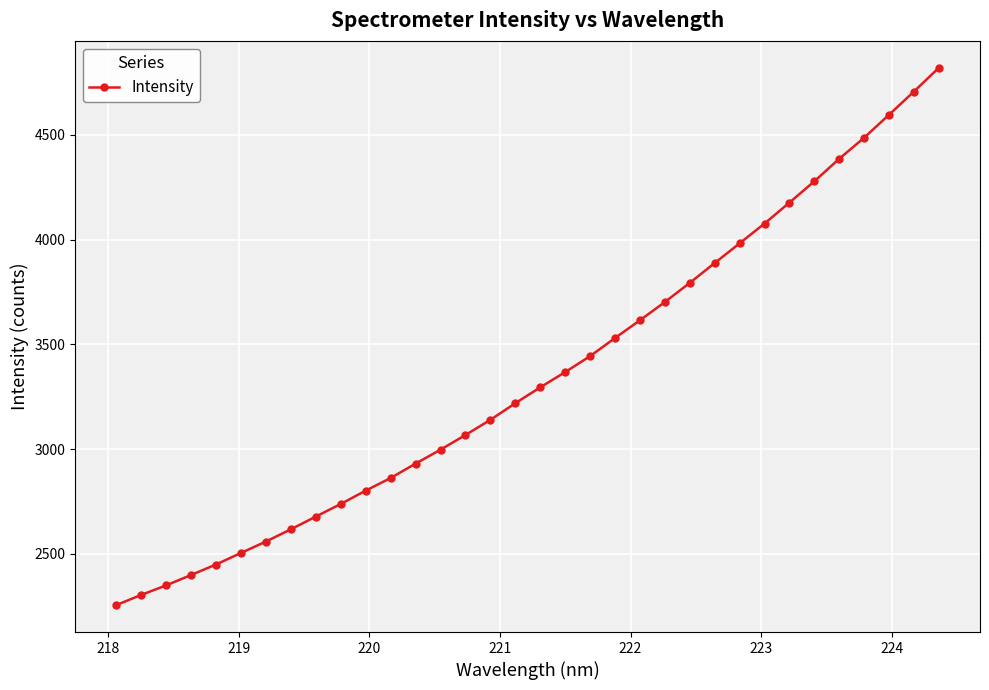

What is the difference between the second highest and minimum values?

2452.4